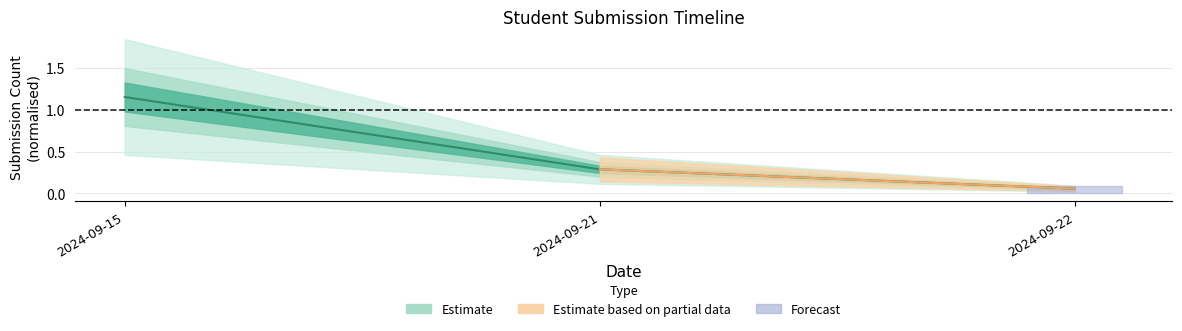

Rank the categories by value from lowest to highest.

2024-09-22, 2024-09-21, 2024-09-15